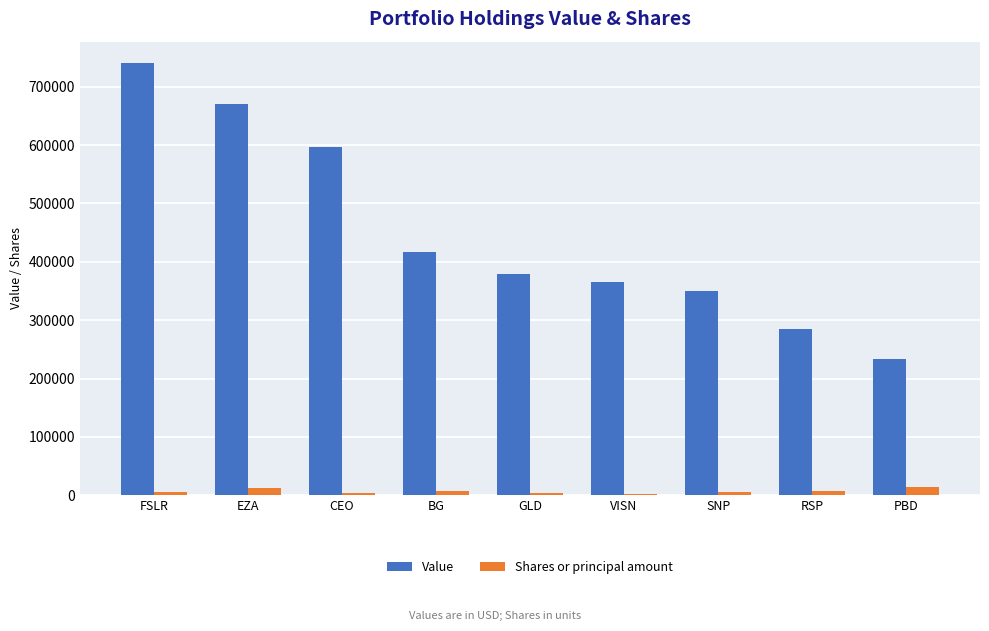

The value of Value at GLD is 379000. True or false?

True